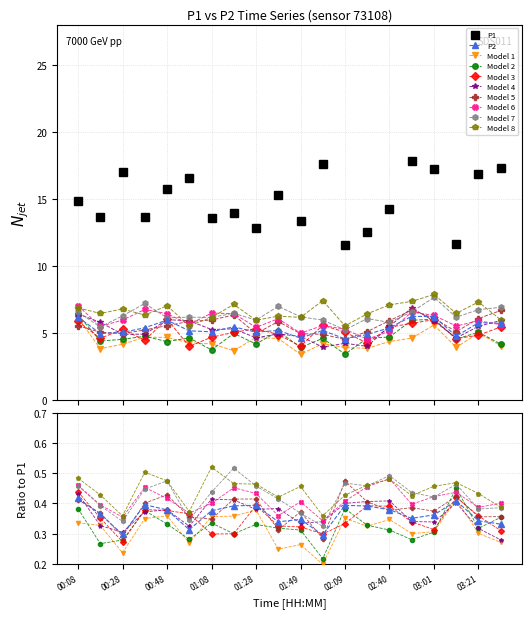

At which label is P1 closest to 14?

01:18